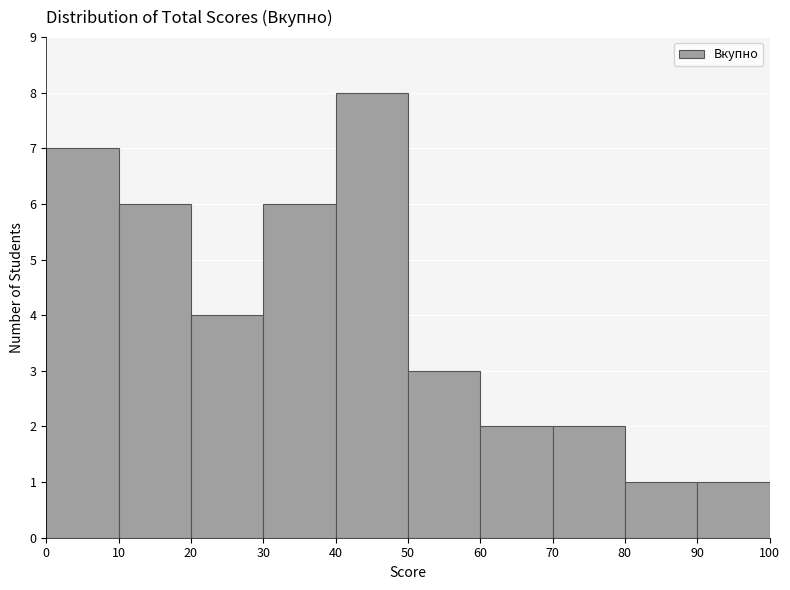

Reading left to right, transcribe this chart: for each bar, give the range it covers on the x-axis and its height. The values are not printed on the chart, so give them approximately, as read against the axis.

0 to 10: 7
10 to 20: 6
20 to 30: 4
30 to 40: 6
40 to 50: 8
50 to 60: 3
60 to 70: 2
70 to 80: 2
80 to 90: 1
90 to 100: 1